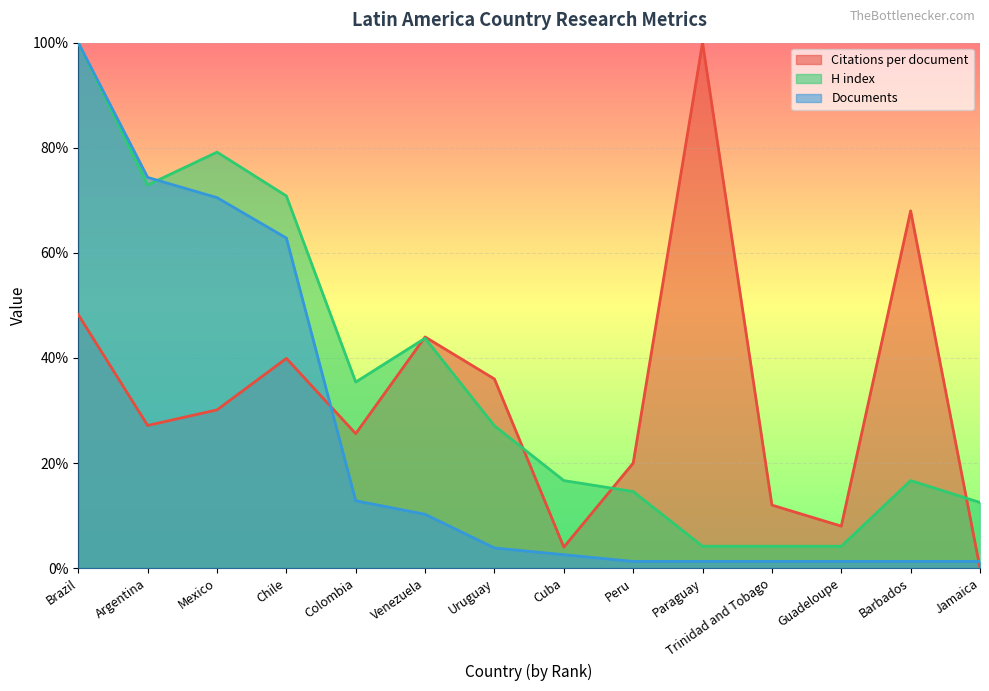

What is the total value across all series at Barbados?

85.9